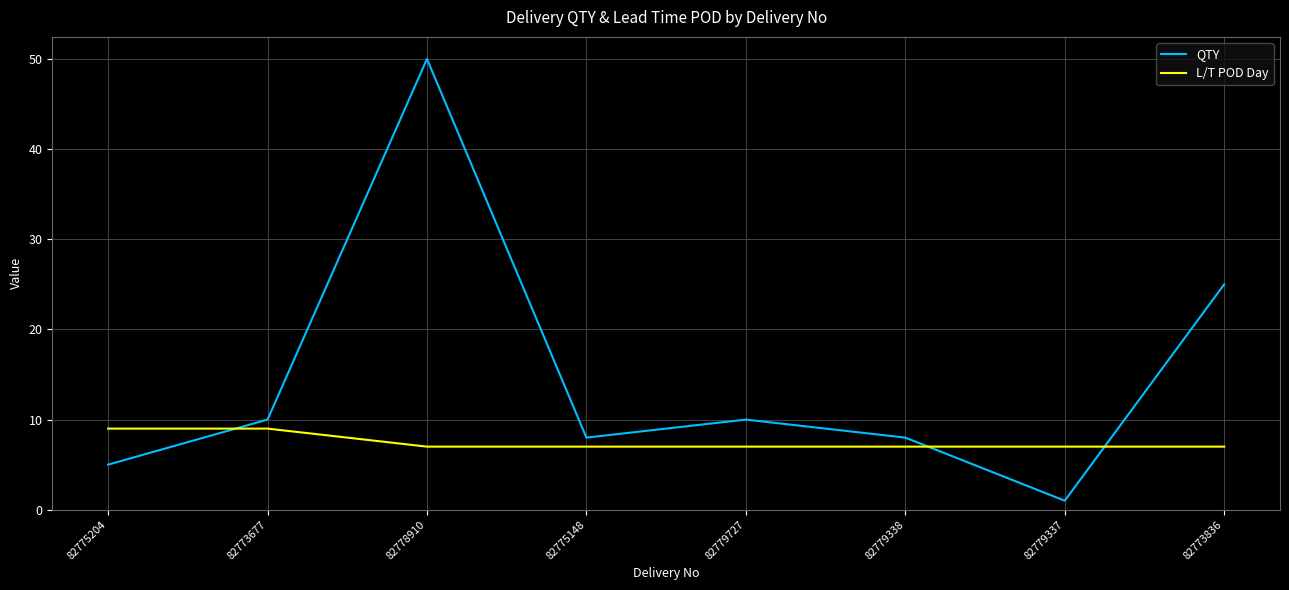

At which category does the chart reach its minimum across all series?

82779337